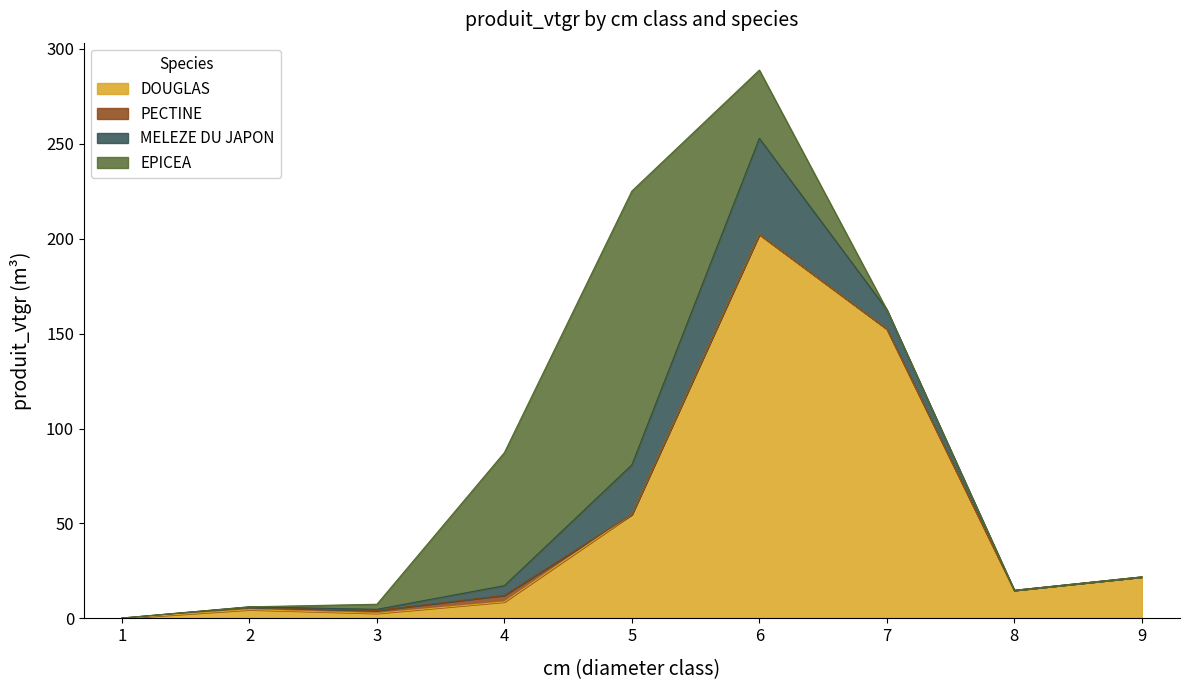

How many interior local peaks does the MELEZE DU JAPON series have?

1